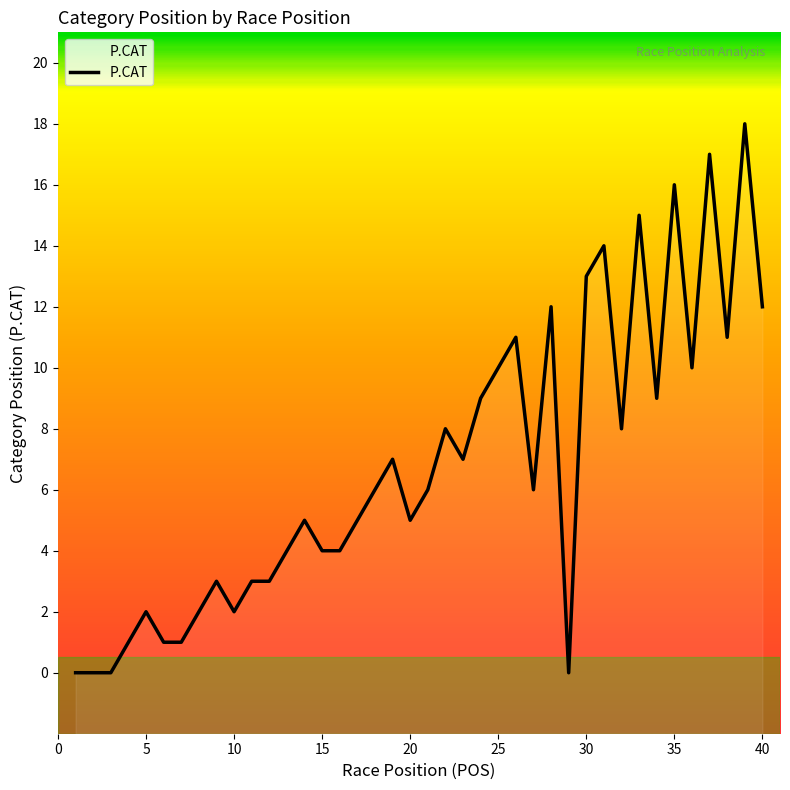

What is the difference between the maximum and minimum values?

18